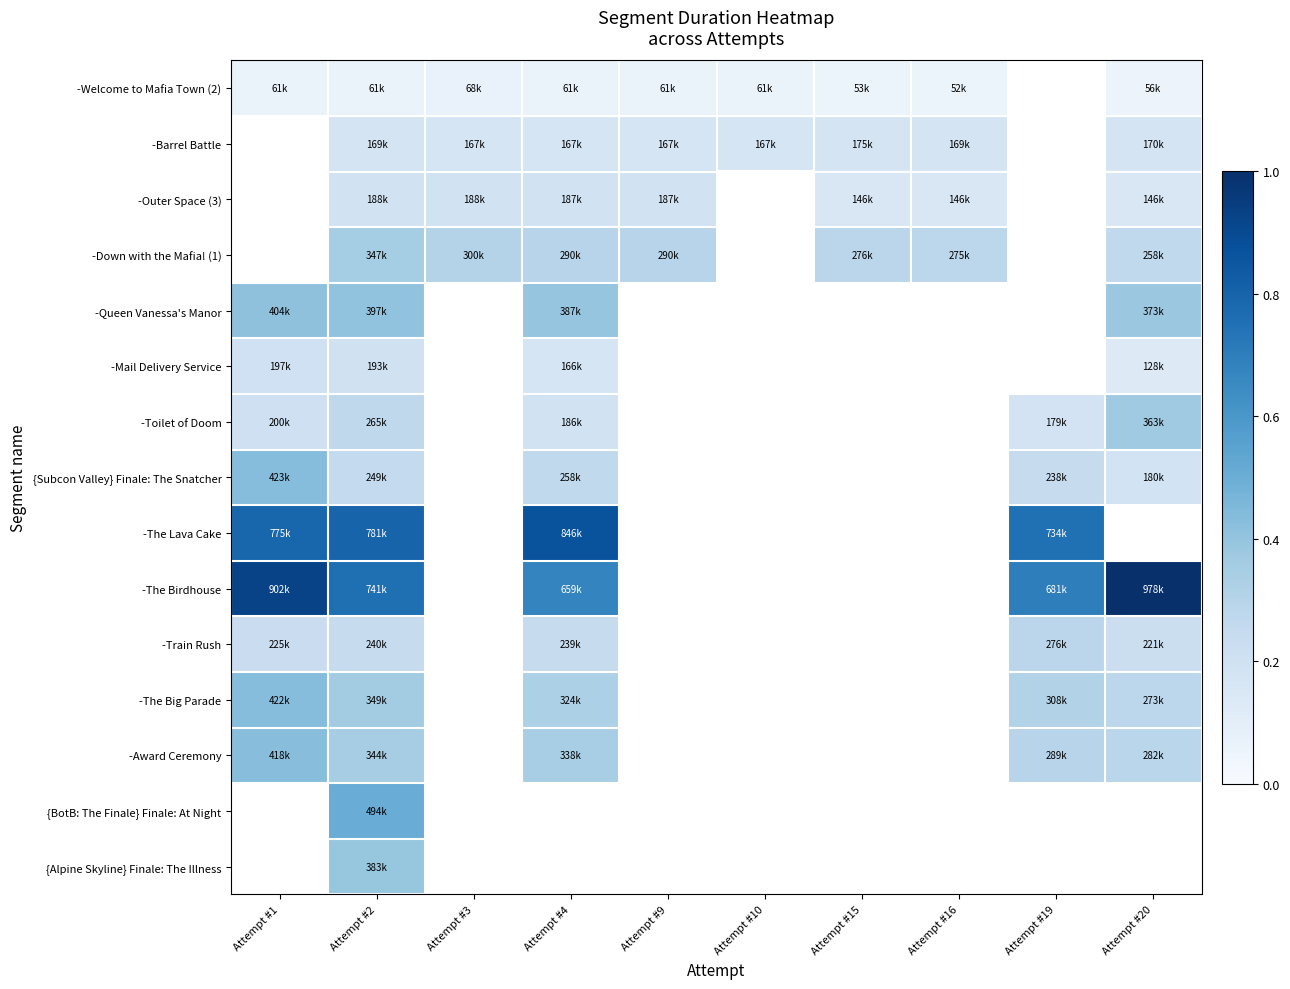

Which series changed the most between Attempt #1 and Attempt #20?

{Subcon Valley} Finale: The Snatcher